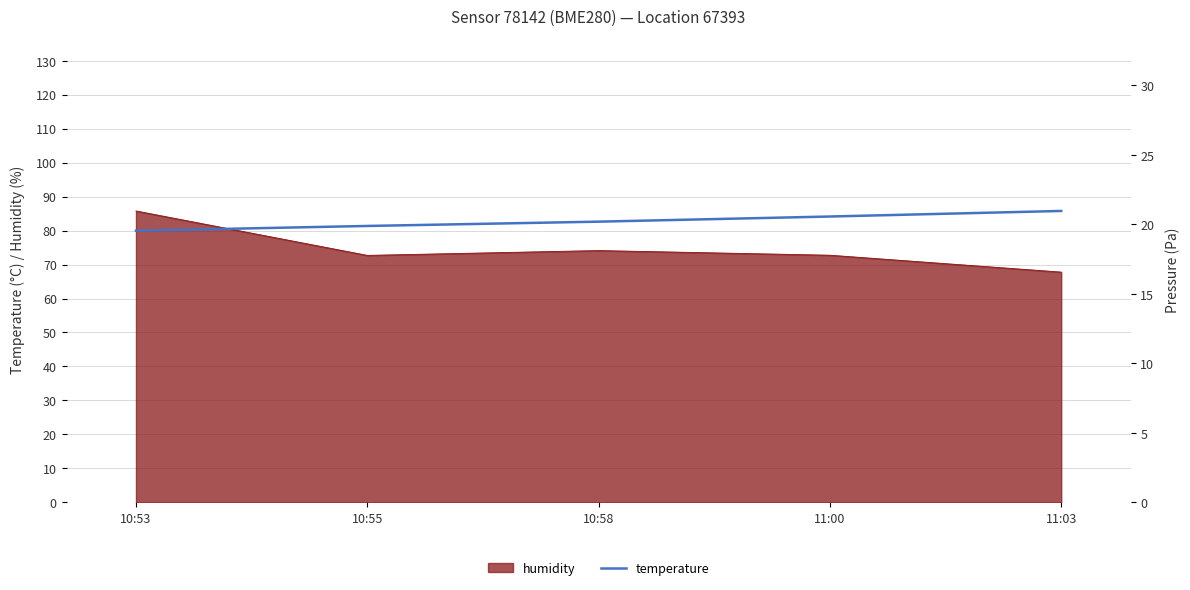

At which label does humidity reach its peak?

10:53